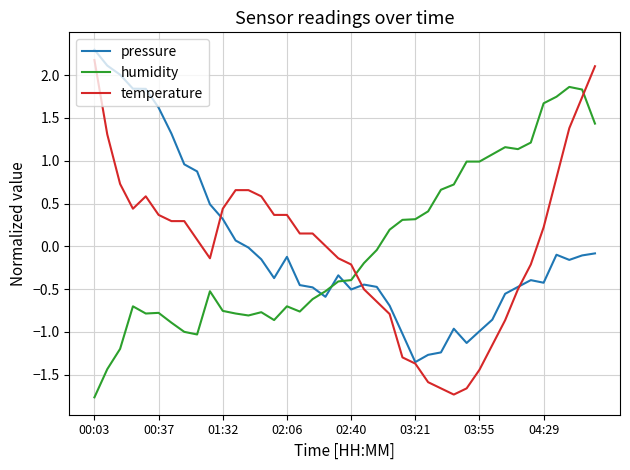

What is the lowest value of the humidity series?

-1.8